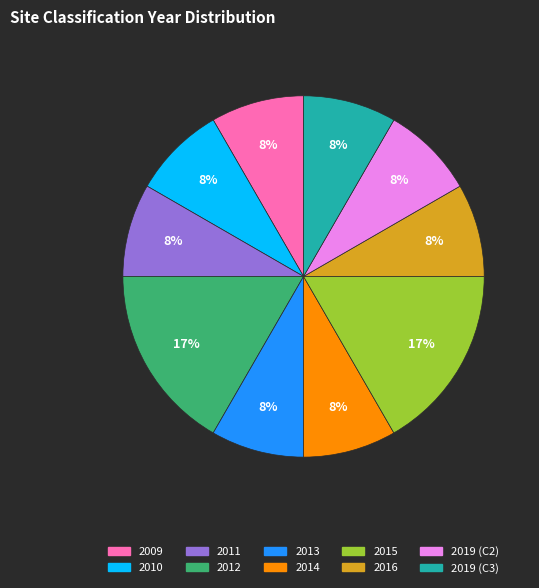

What percentage is the 2016 slice, to the nearest percent?

8%